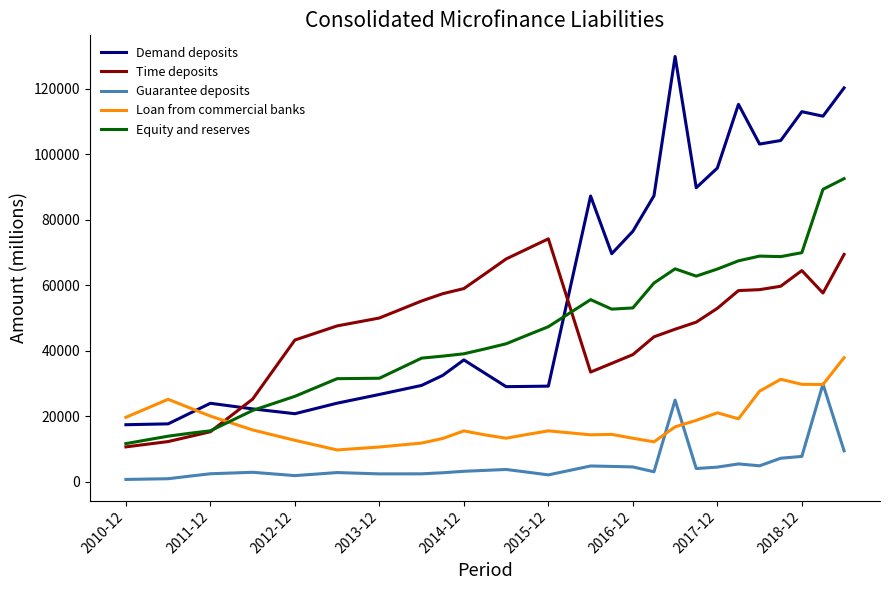

What is the sum of all Loan from commercial banks values?

625044.8